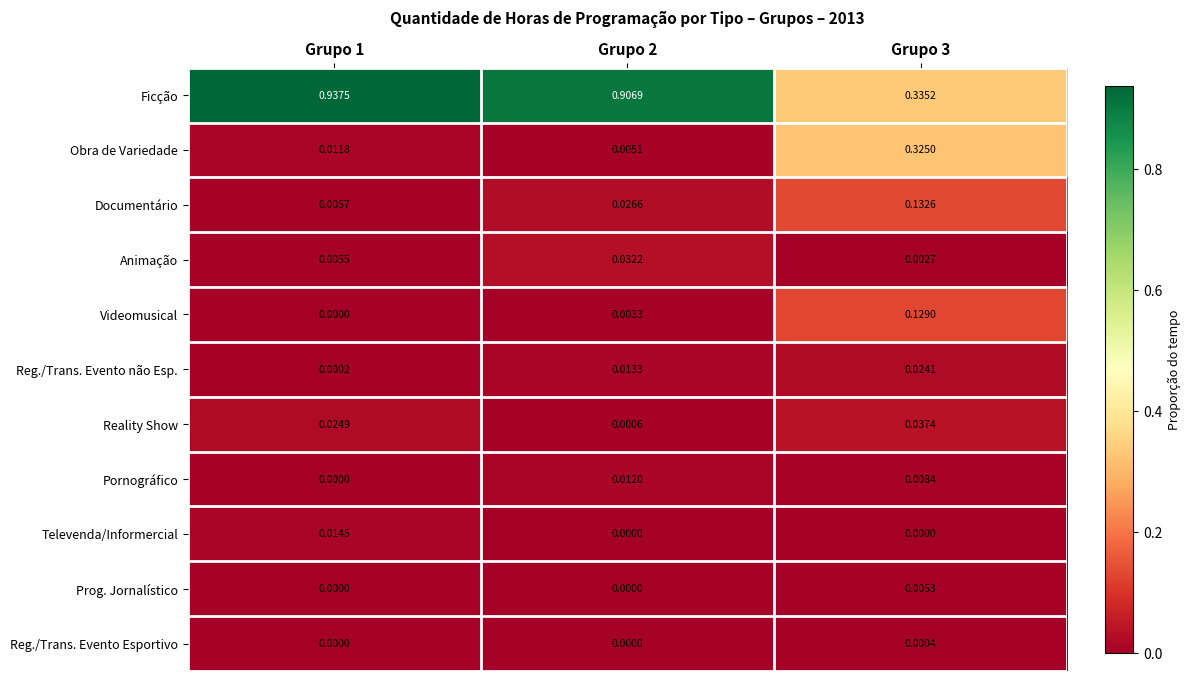

Rank the series by their maximum value, from highest to lowest.

Ficção, Obra de Variedade, Documentário, Videomusical, Reality Show, Animação, Reg./Trans. Evento não Esp., Televenda/Informercial, Pornográfico, Prog. Jornalístico, Reg./Trans. Evento Esportivo